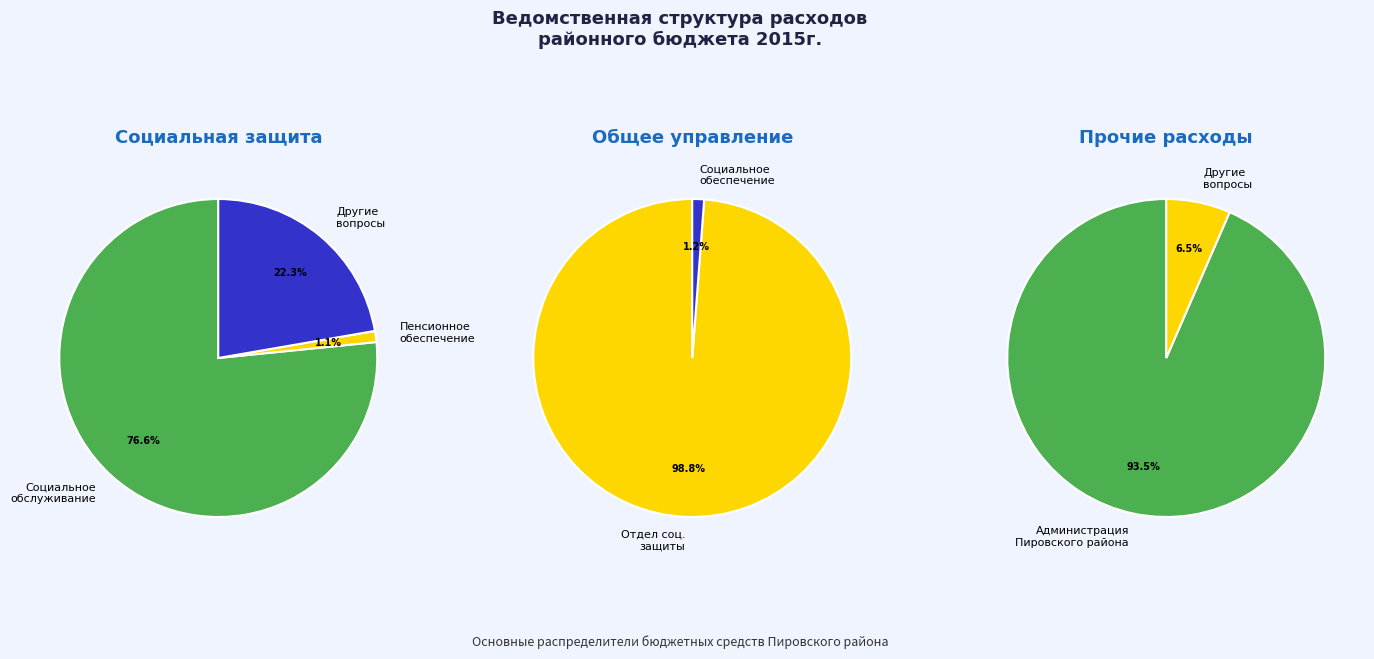

Which slice represents more than half of the pie?

Администрация Пировского района